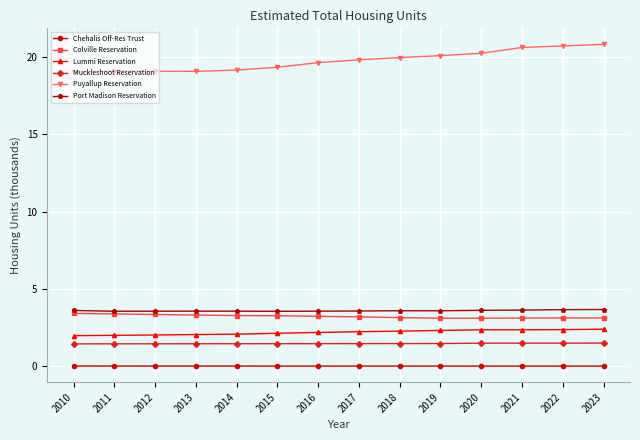

What value does the Puyallup Reservation series have at 2016?

19.6